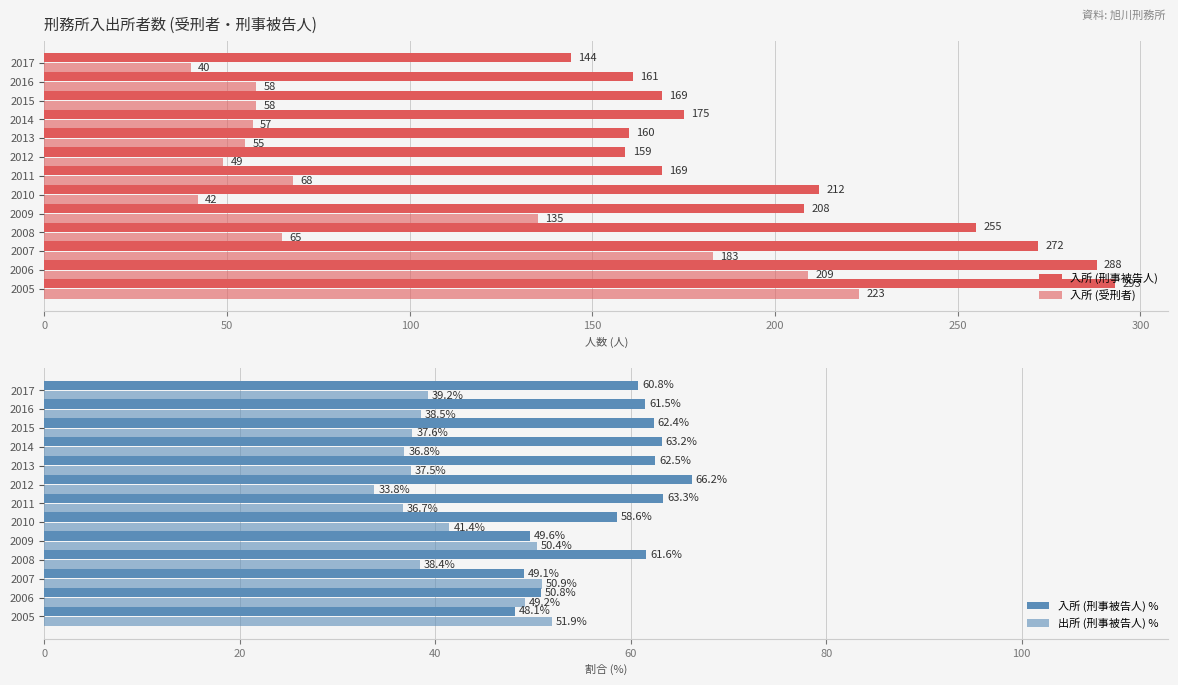

How many values in the 入所 (刑事被告人) series are below 175?

6